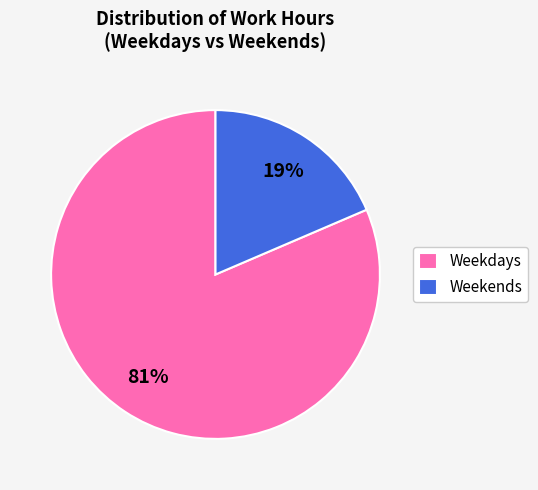

Between Weekdays and Weekends, which is larger?

Weekdays